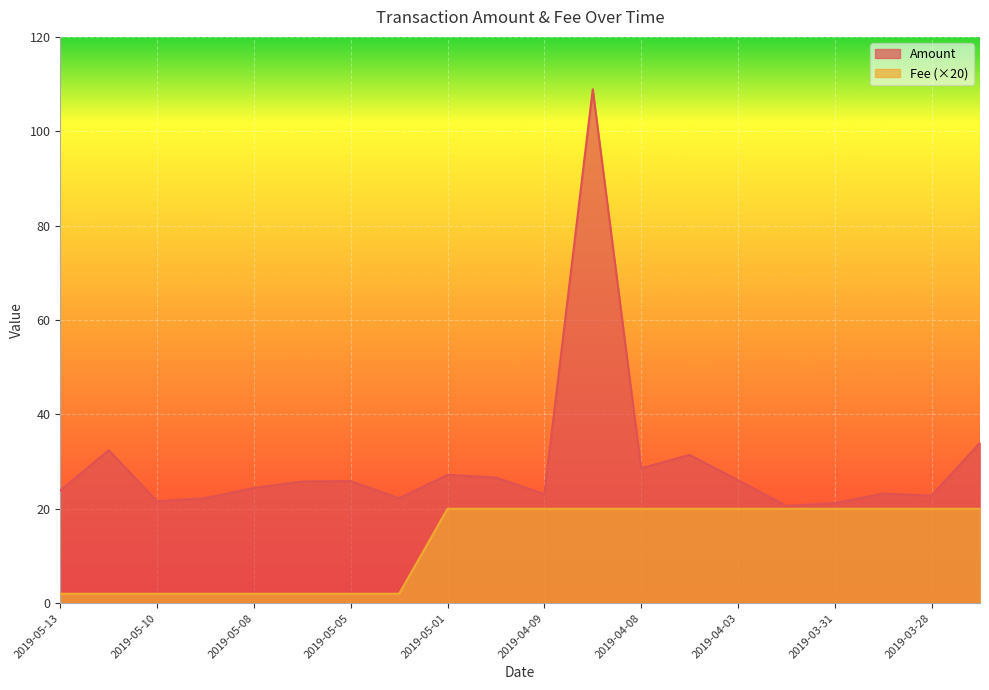

What is the sum of all Fee values?

256.0